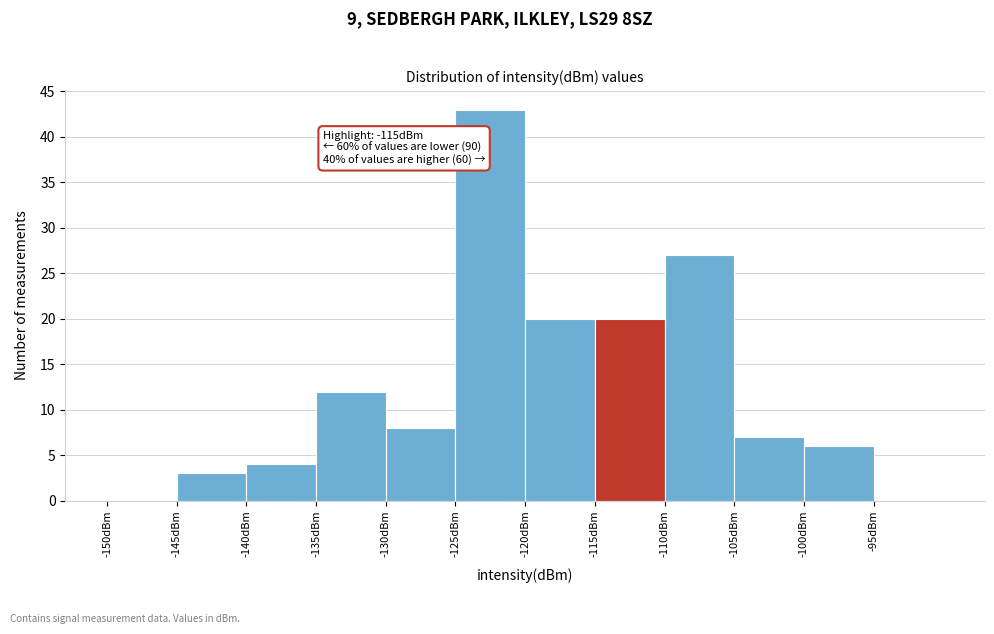

Over which range of the x-axis is the bar tallest?

-125 to -120